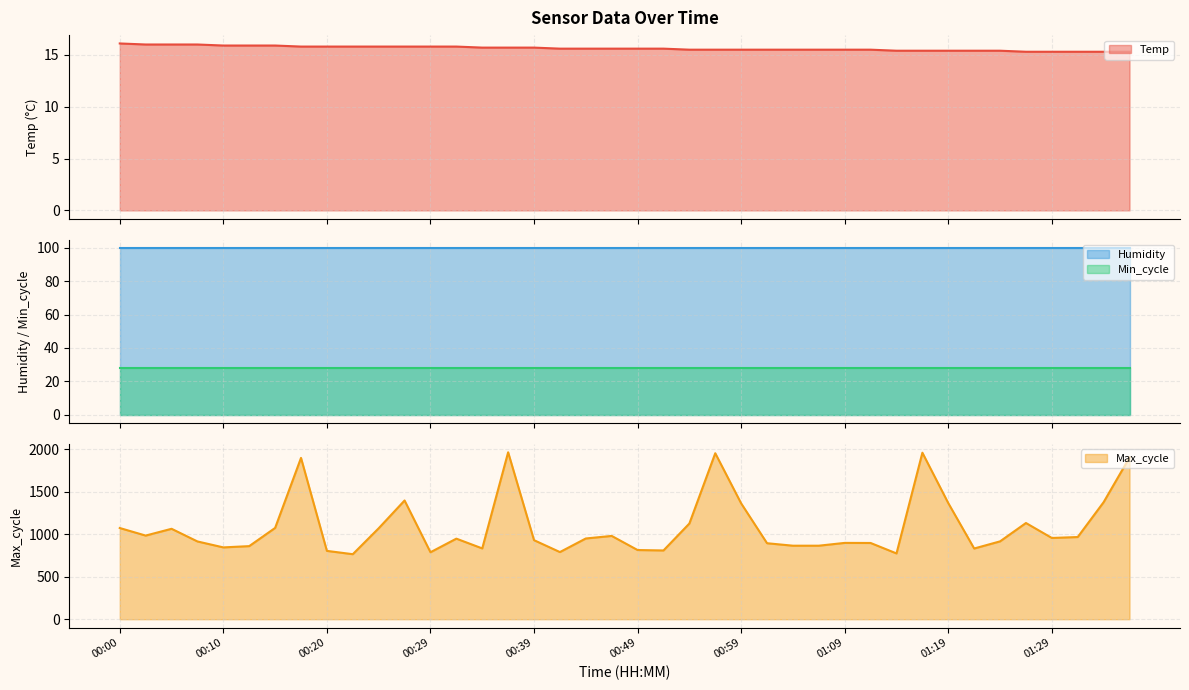

What is the sum of all Temp values?

625.0